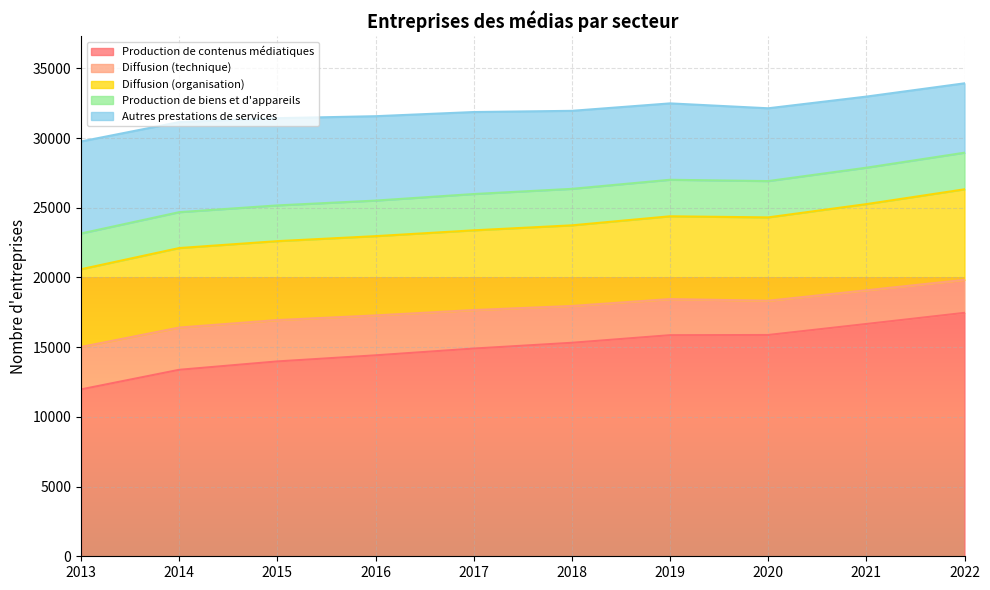

Which series has the largest total across all categories?

Production de contenus médiatiques